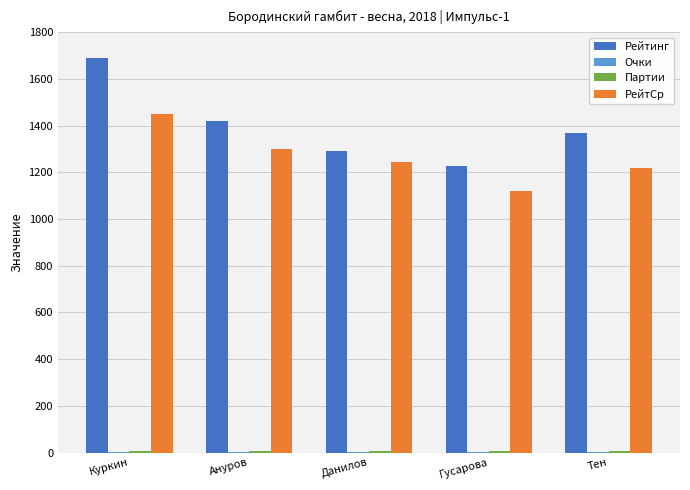

Which label corresponds to the largest value in the chart?

Куркин